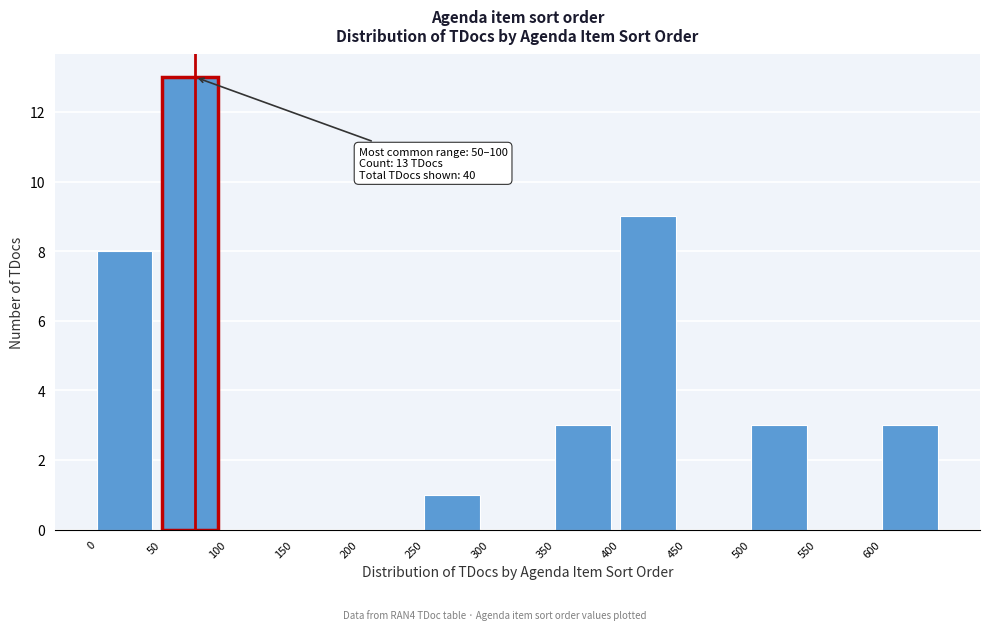

Over which range of the x-axis is the bar tallest?

50 to 100